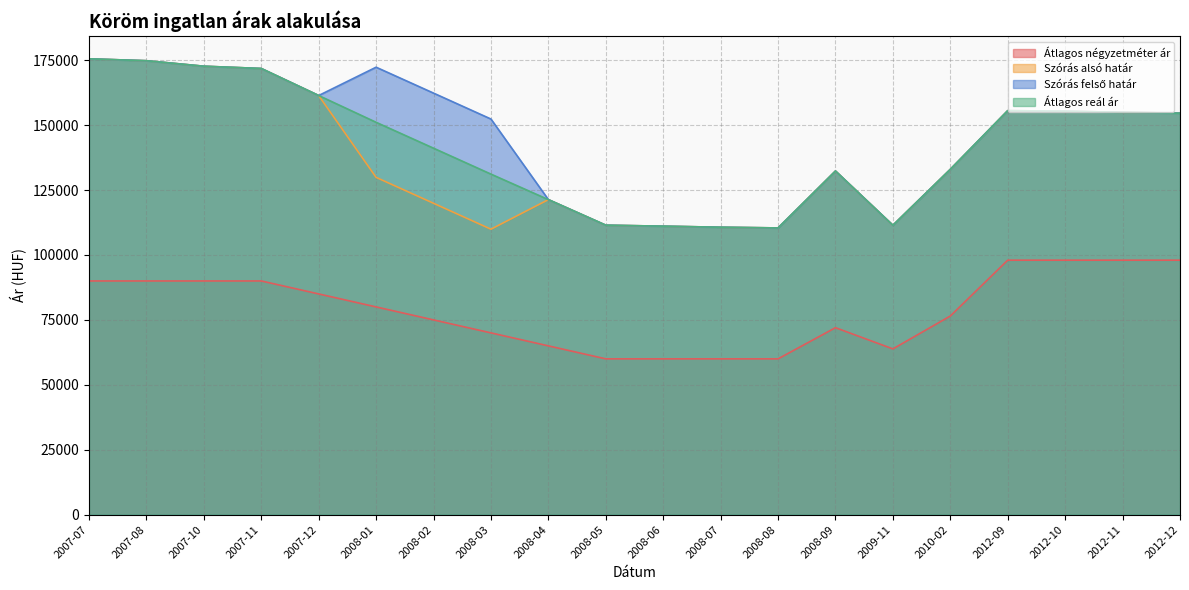

List the series in order of their peak value, lowest first.

Átlagos négyzetméter ár, Szórás alsó határ, Szórás felső határ, Átlagos reál ár